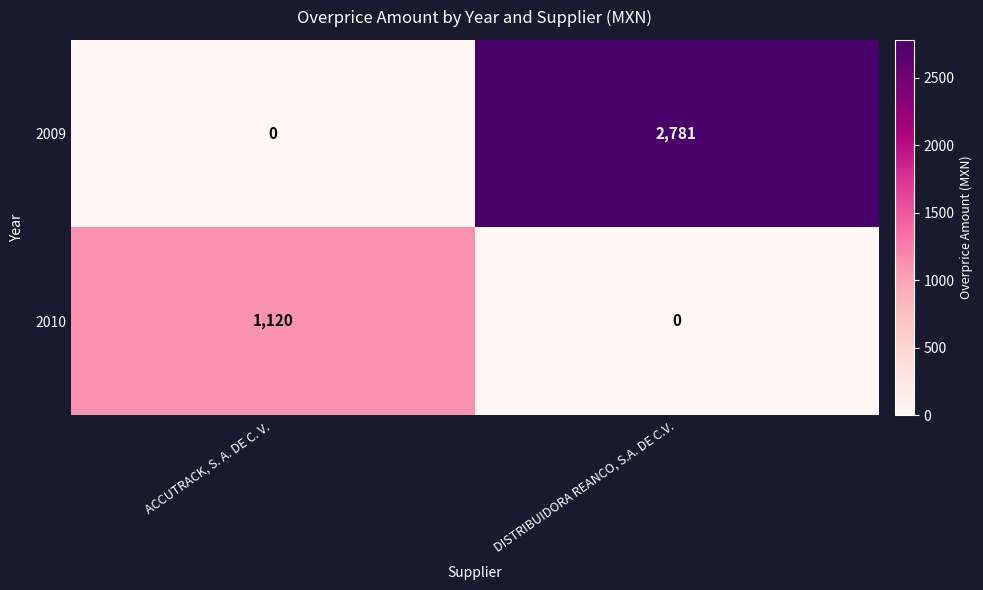

Reading right to left, transcribe all the data shown in this chart.

2009: DISTRIBUIDORA REANCO, S.A. DE C.V.=2781	ACCUTRACK, S. A. DE C. V.=0
2010: DISTRIBUIDORA REANCO, S.A. DE C.V.=0	ACCUTRACK, S. A. DE C. V.=1120